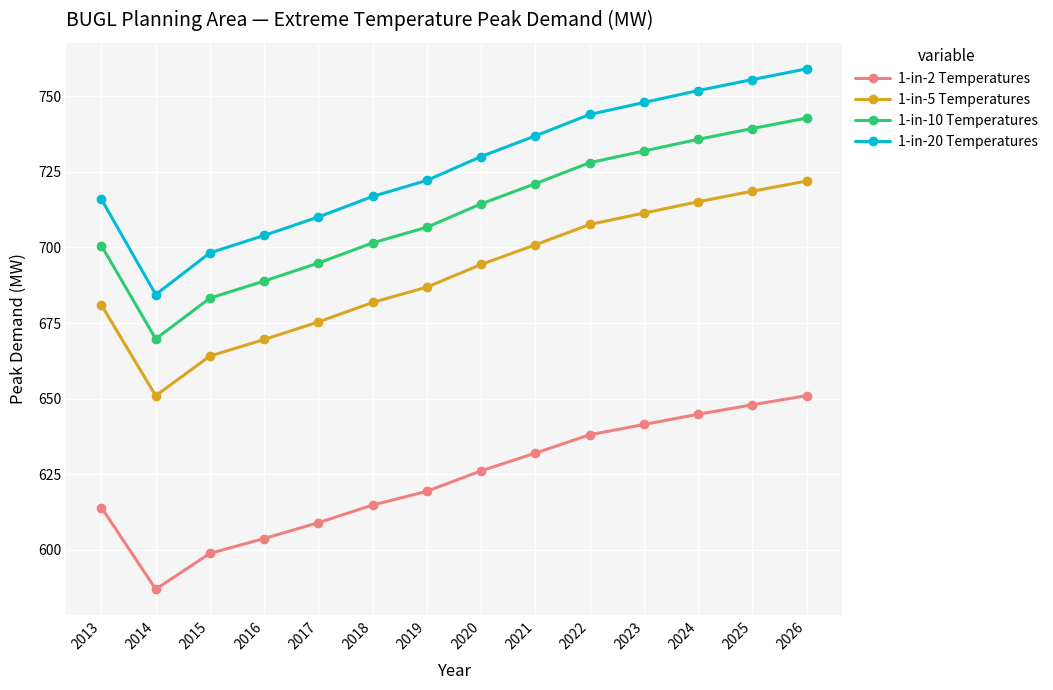

At how many categories does at least one series exceed 590?

14